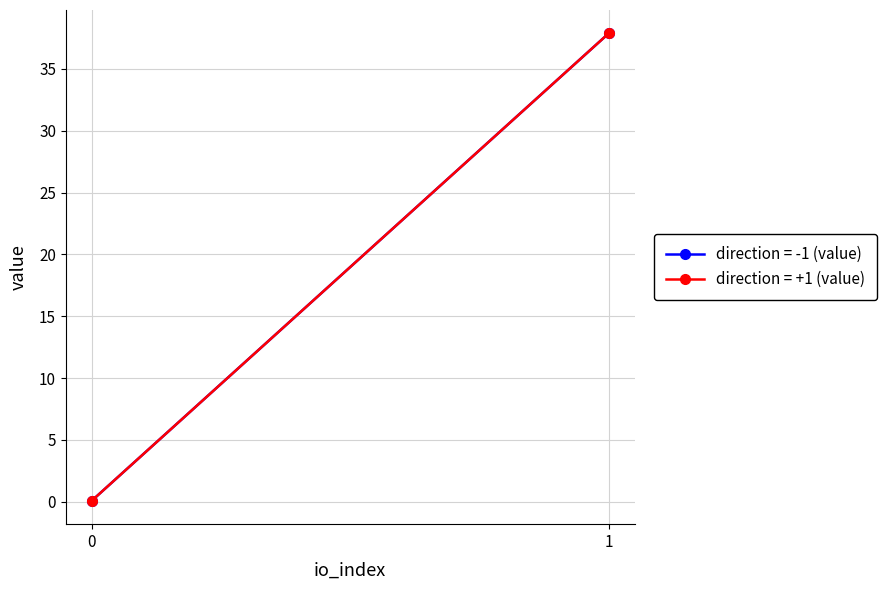

The direction = +1 (value) series shows 0.1 at io_index 0. True or false?

True